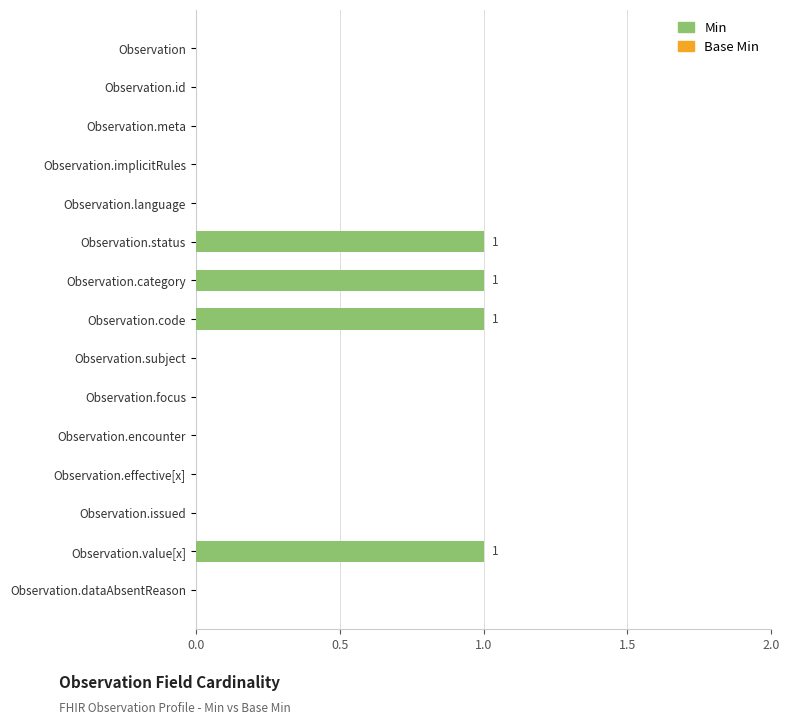

What are all the series names shown in the legend?

Base Min, Min